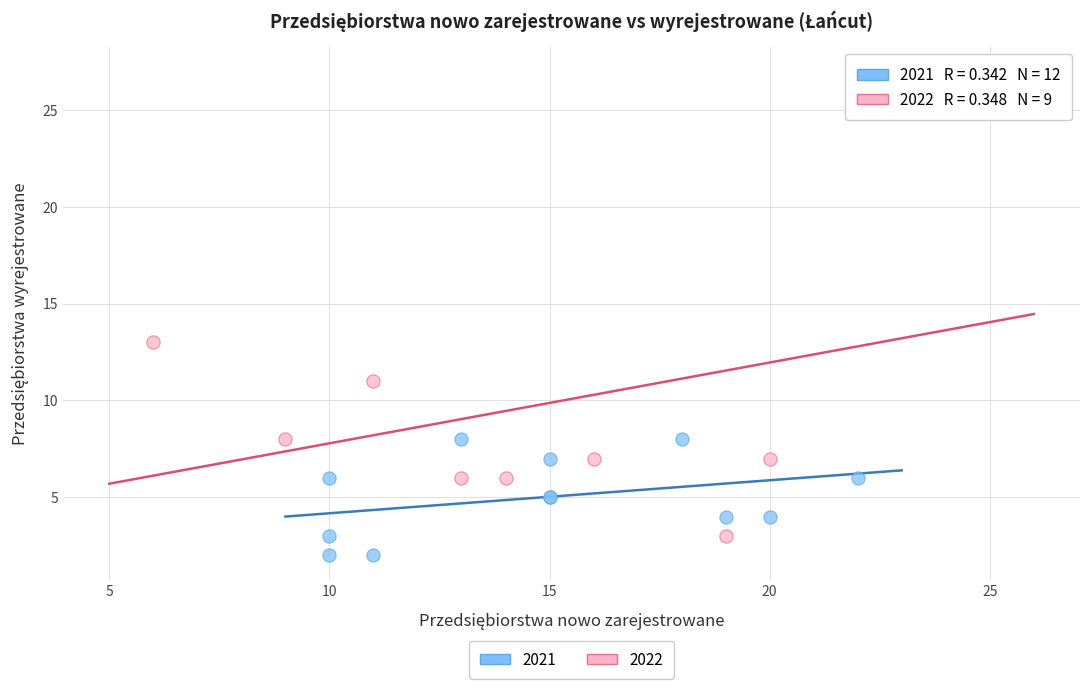

Which series has the widest spread of Y values?

2022